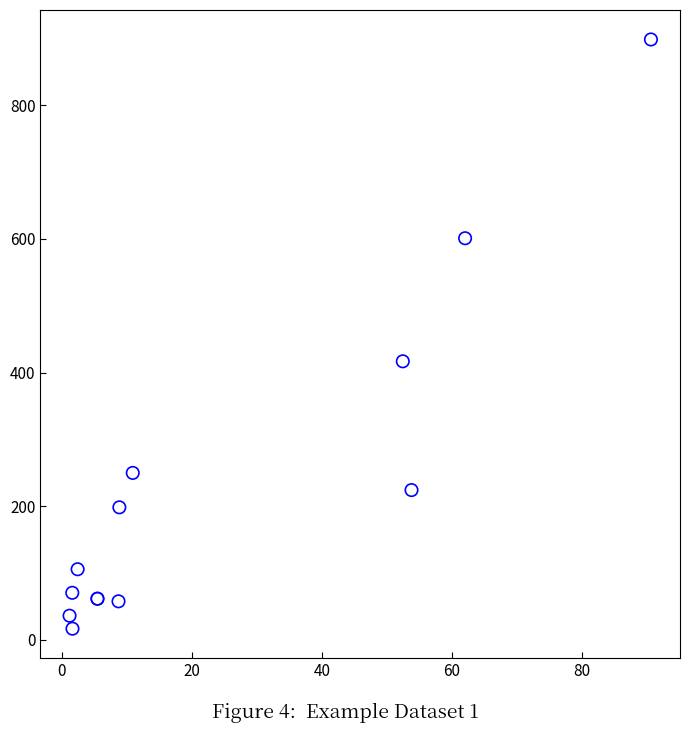

What Y value in the scatter plot is closest to 457?

416.9